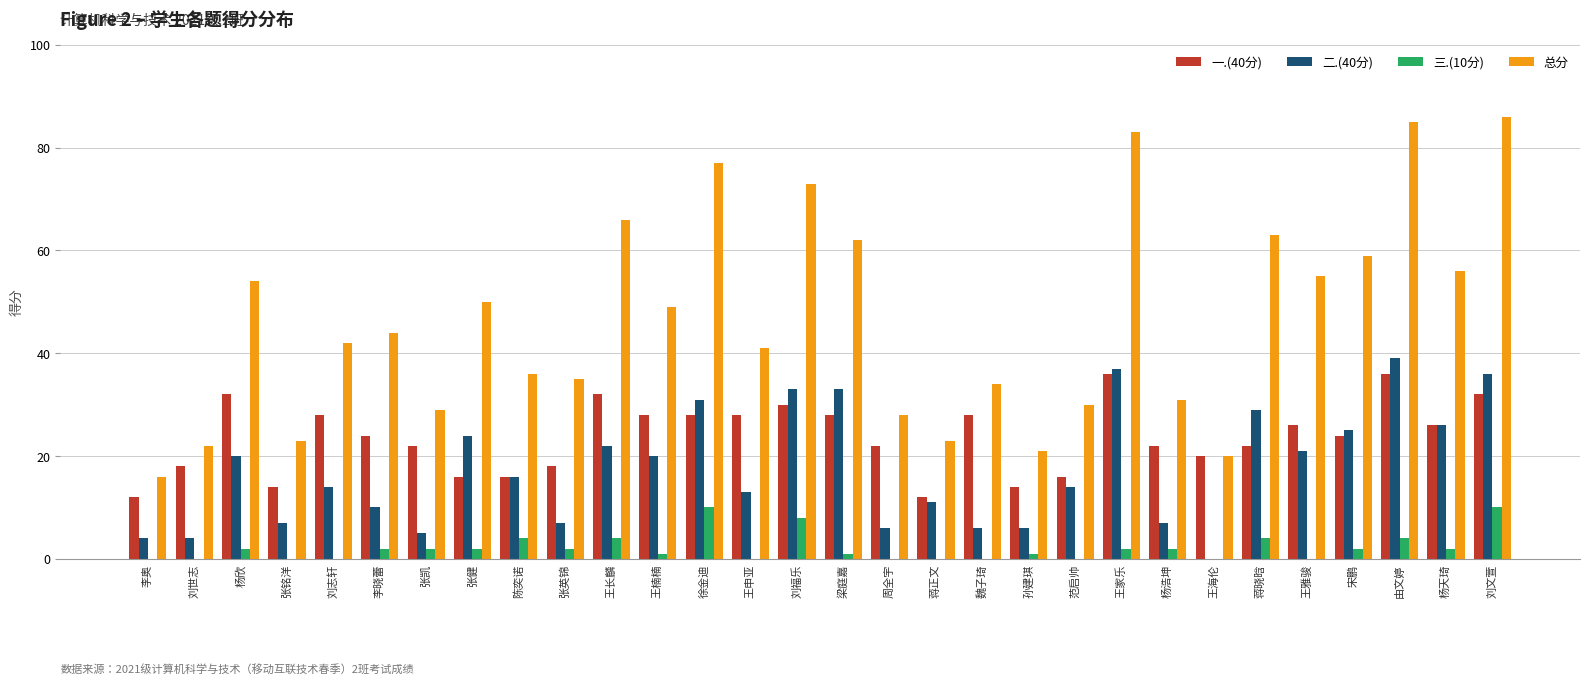

What is the sum of the 三.(10分) values at 周全宇 and 梁庭嘉?

1